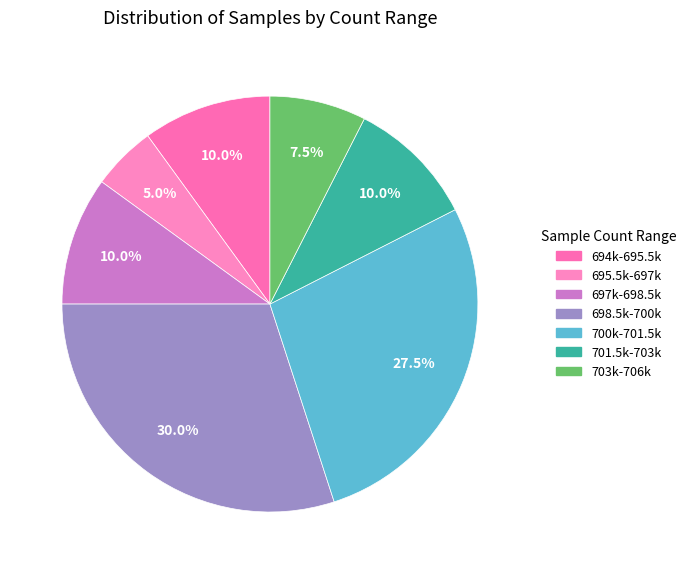

How many slices are in this pie chart?

7